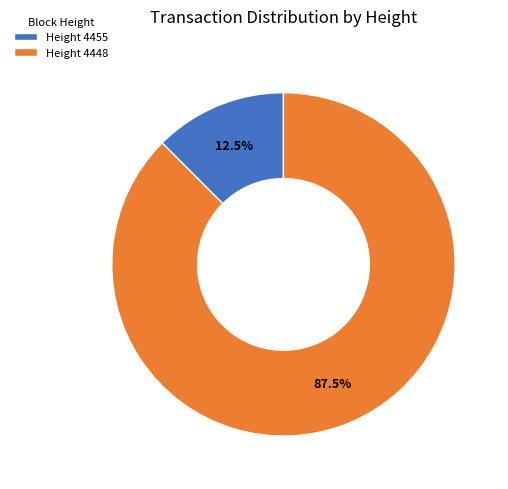

What portion of the pie excludes Height 4448?

12.5%